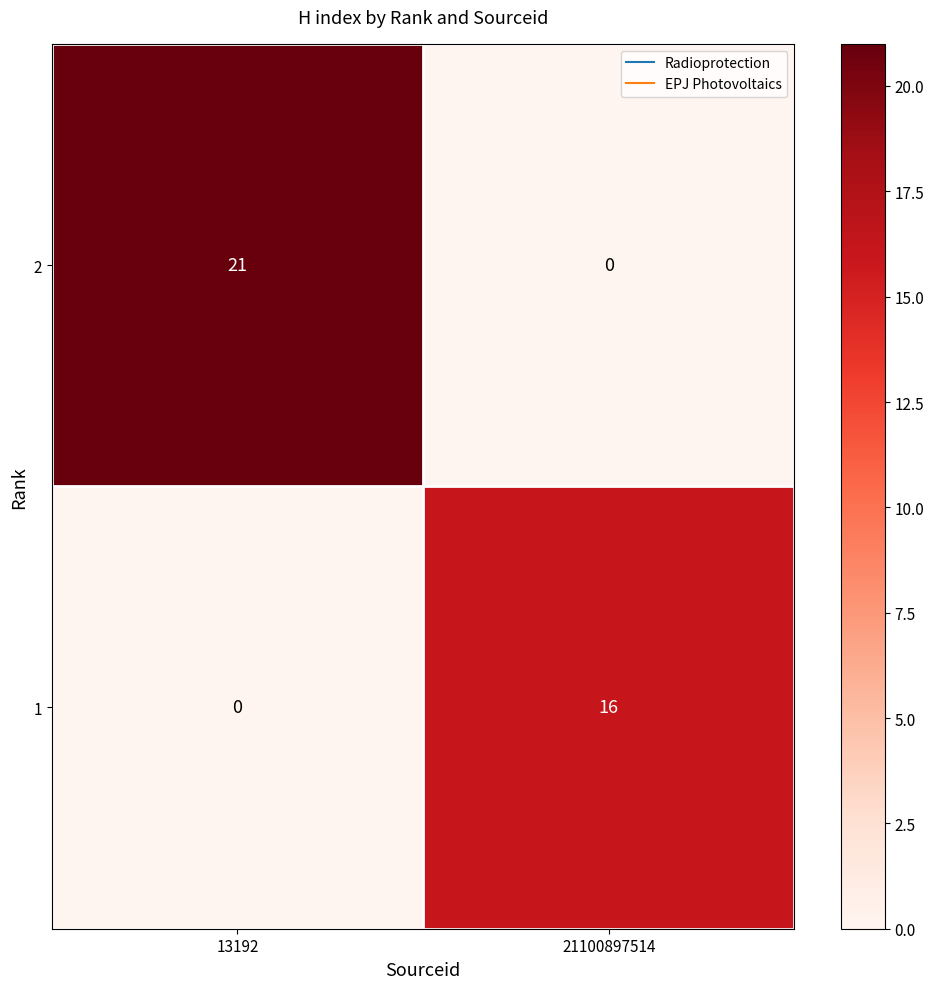

Which series has the largest range (max minus min)?

2